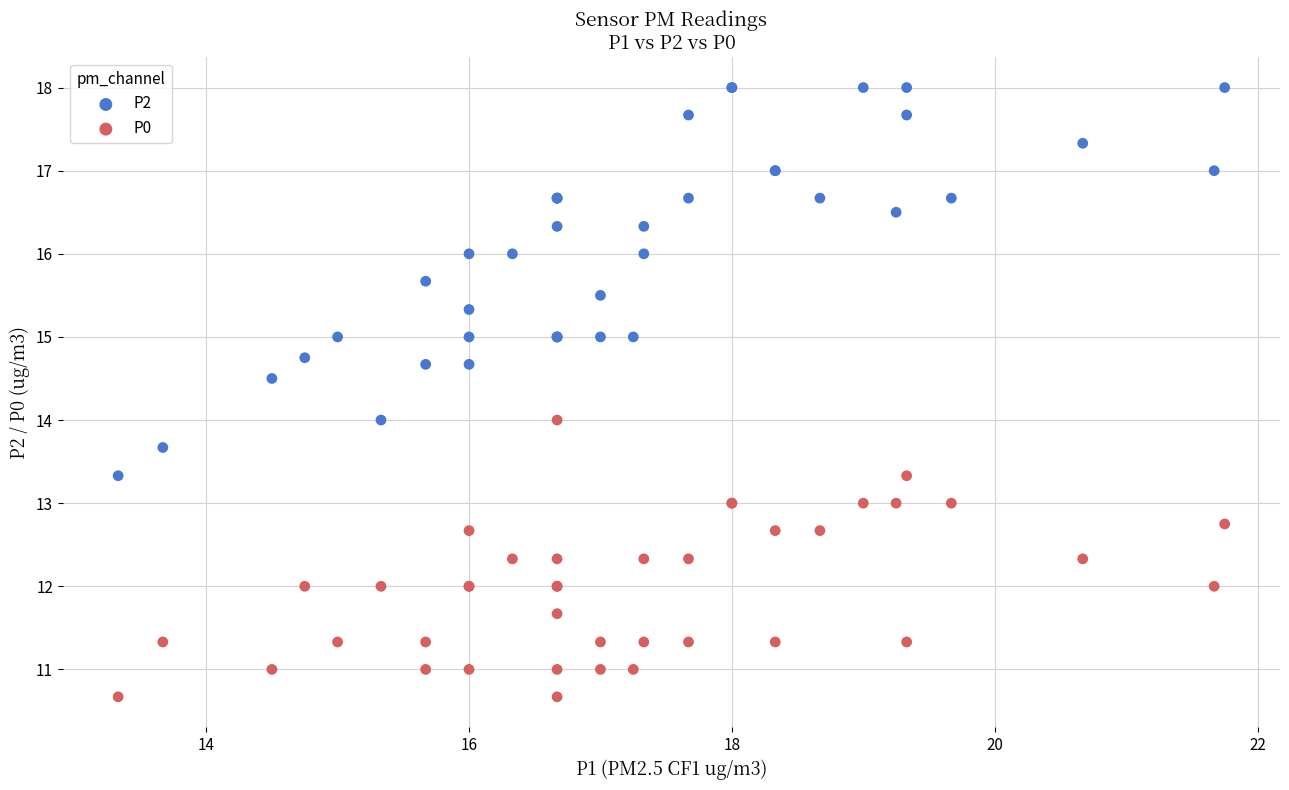

Which series reaches the maximum Y coordinate?

P2